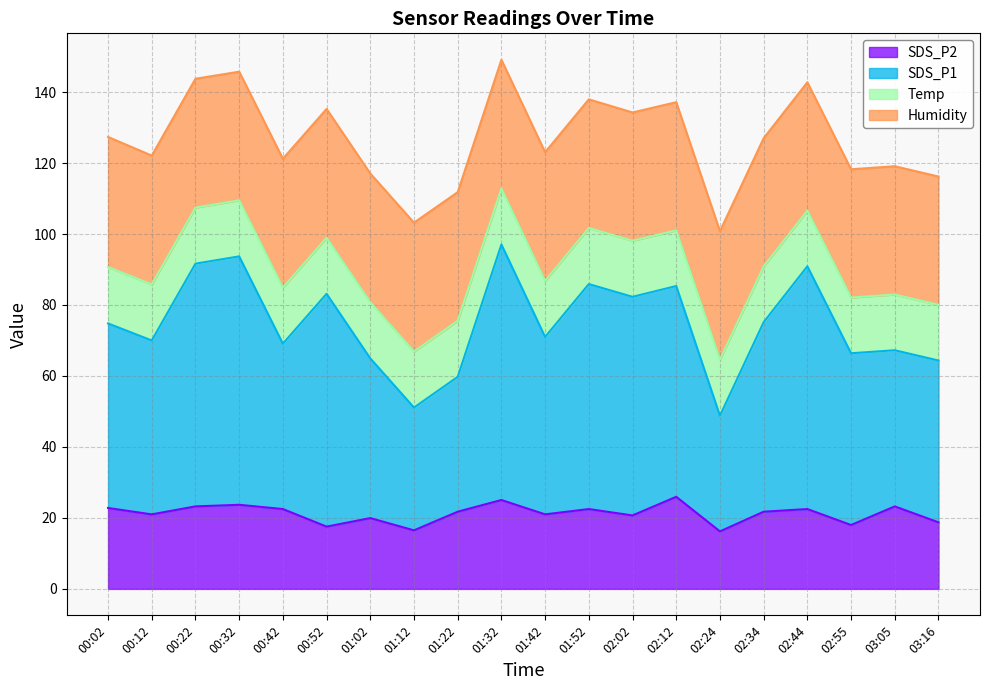

The SDS_P1 series shows 95.1 at 01:12. True or false?

False